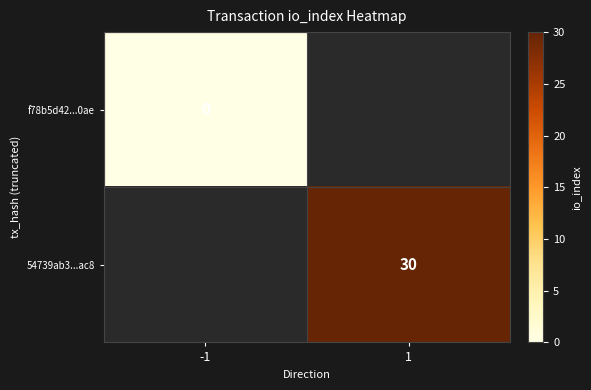

The value of 54739ab3...ac8 at 1 is 30. True or false?

True